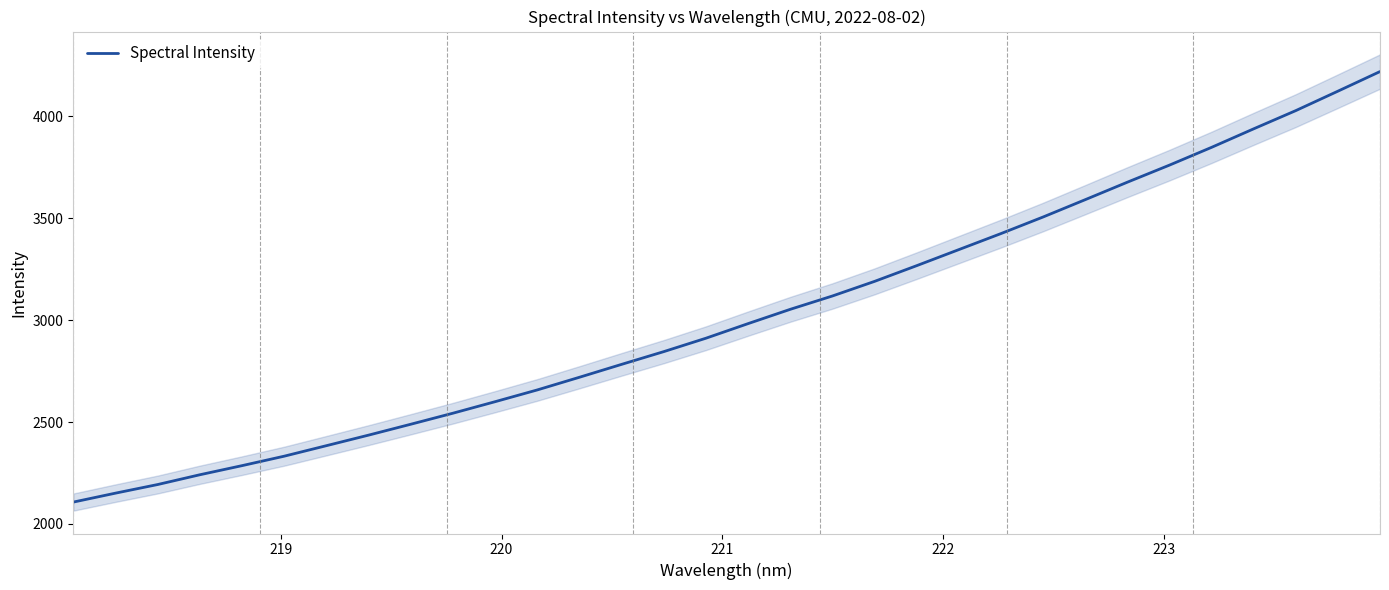

How many categories are shown in the chart?

32